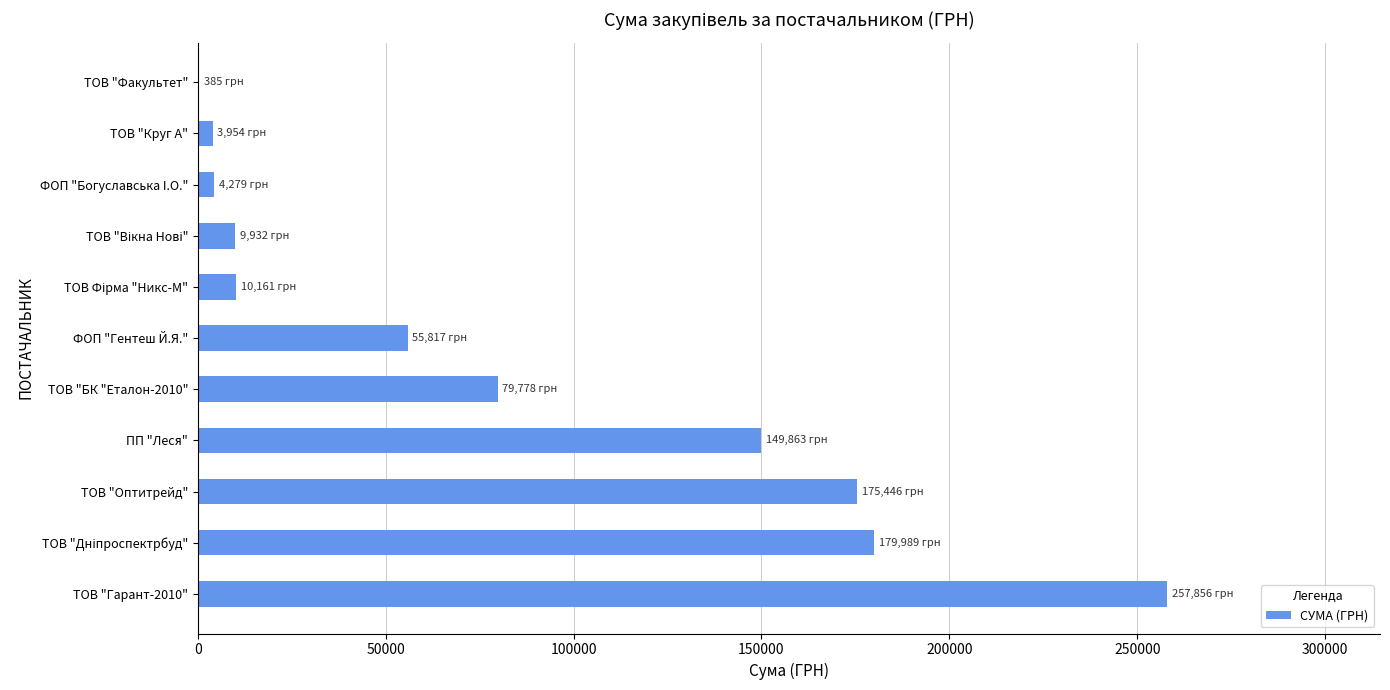

At which label is the value closest to 129120?

ПП "Леся"